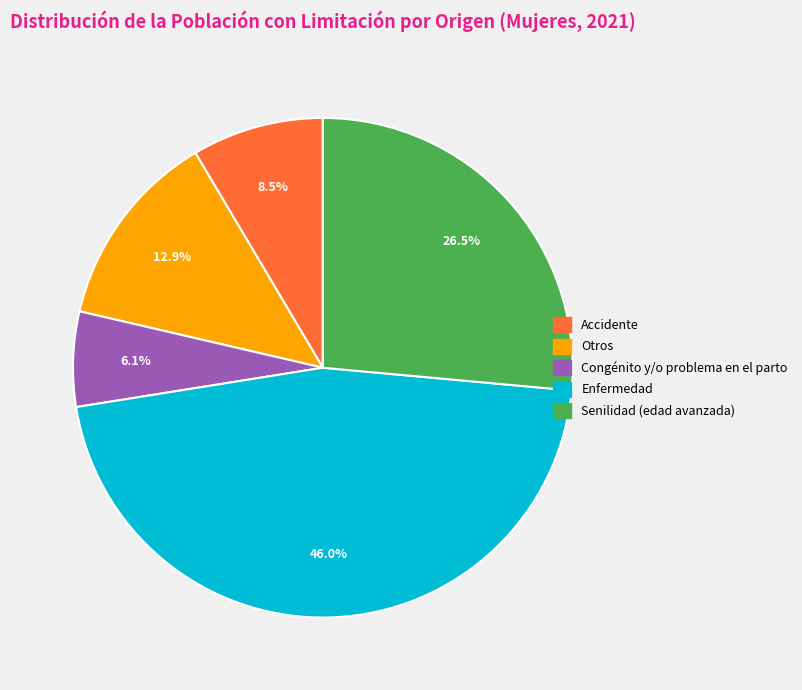

How many slices are in this pie chart?

5